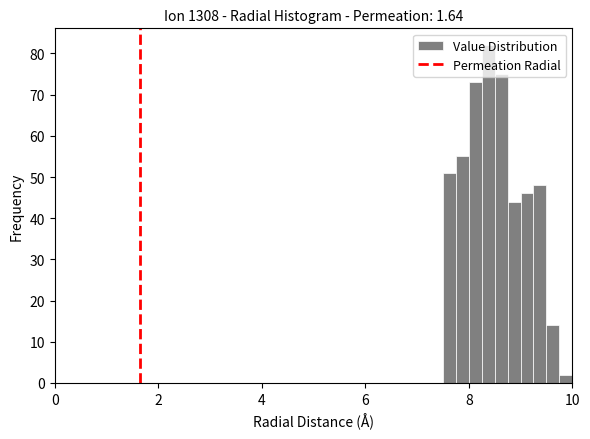

Read against the x-axis, roughly where is the centre of the tallest bar?

8.4